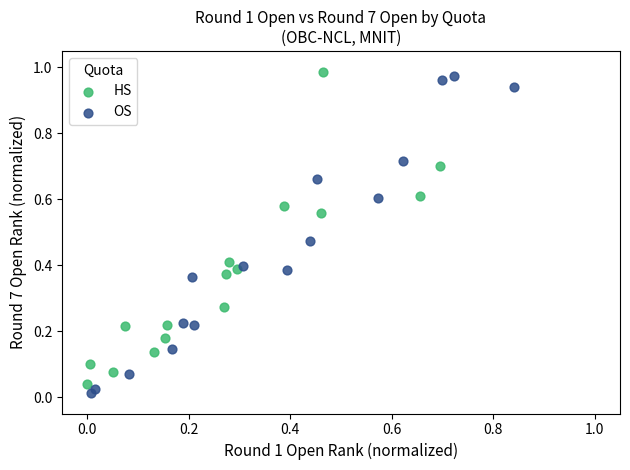

Which series contains the lowest Y value?

OS